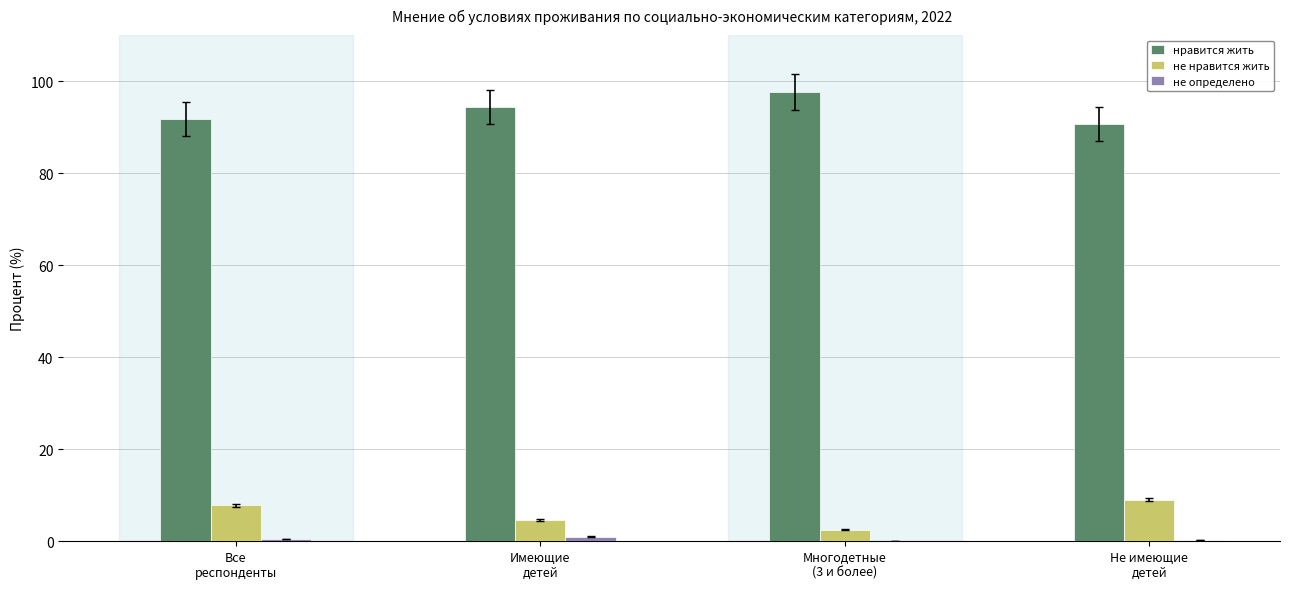

What is the sum of all нравится жить values?

374.4